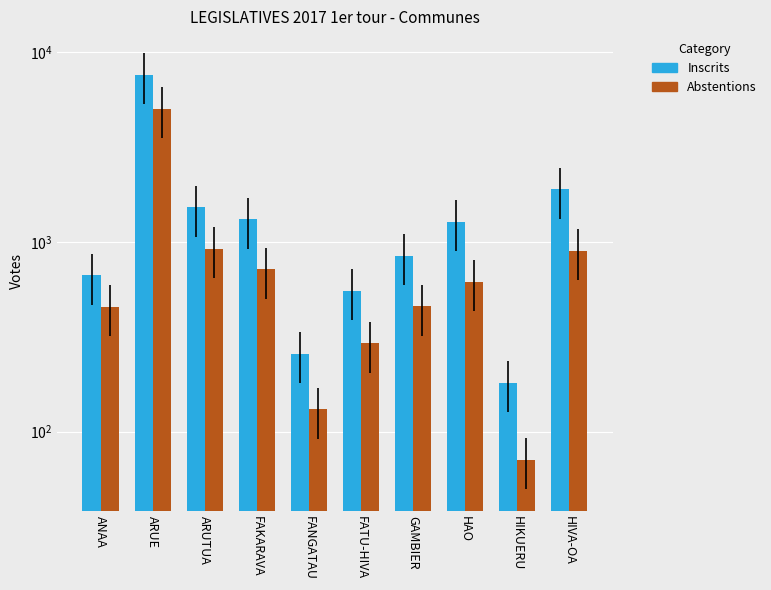

True or false: Abstentions has a value of 131 at FANGATAU.

True